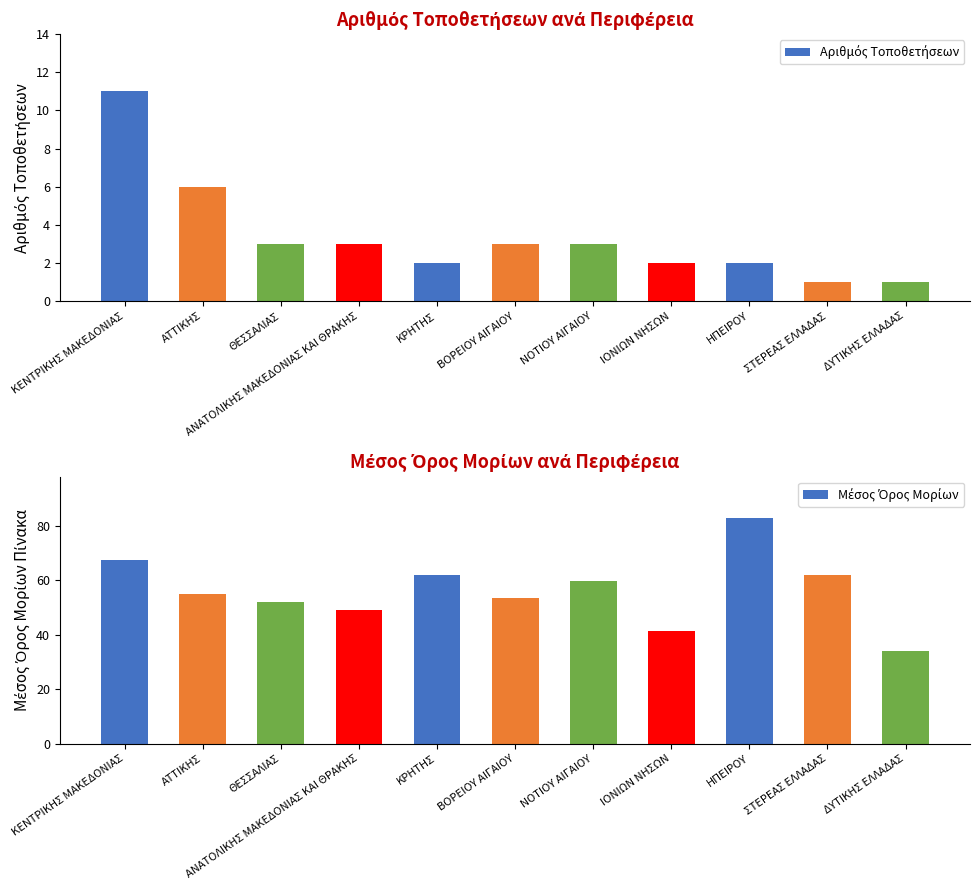

What is the maximum value for Μέσος Όρος Μορίων?

83.0